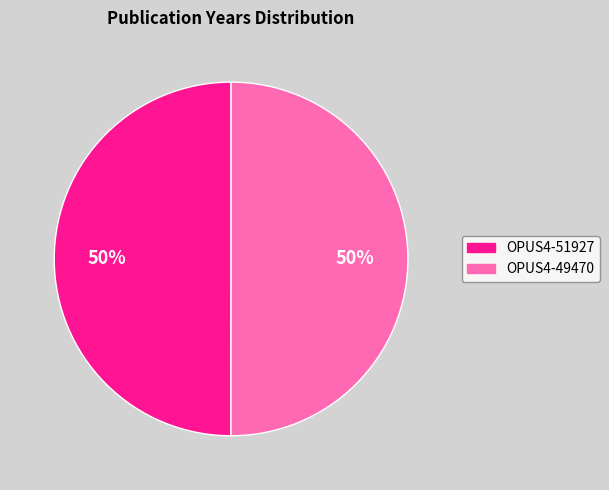

The OPUS4-51927 slice represents 58% of the pie. True or false?

False